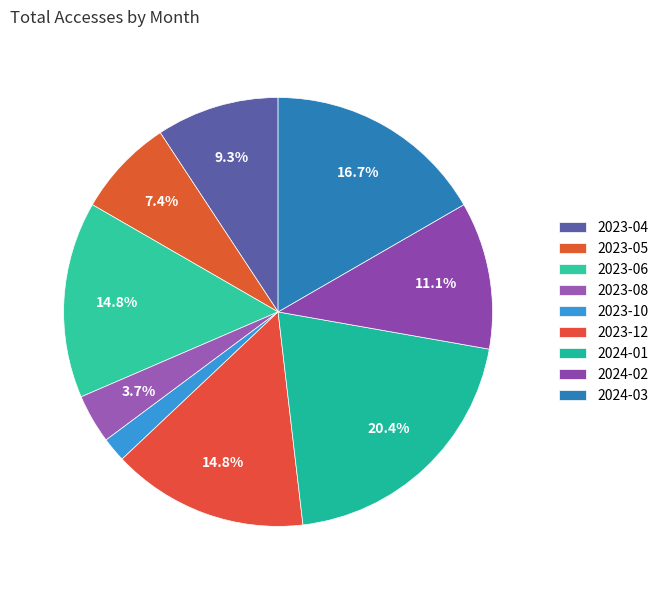

How many segments does this pie chart have?

9